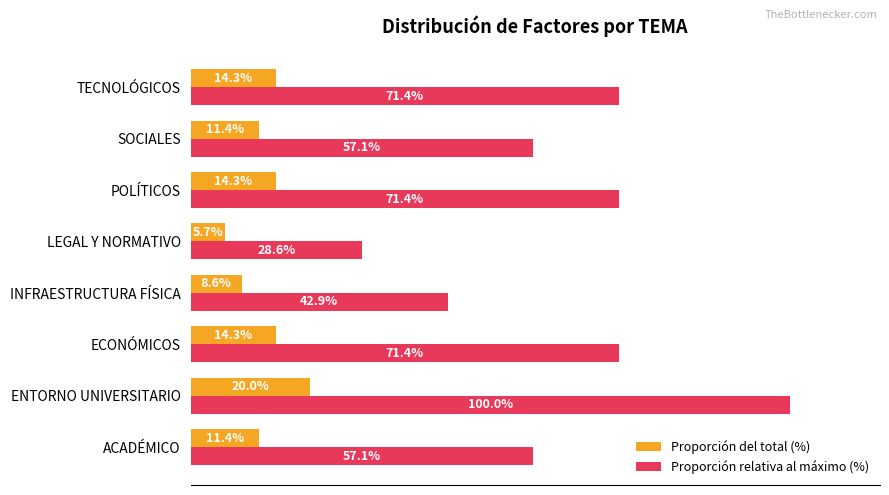

What are all the series names shown in the legend?

Proporción del total (%), Proporción relativa al máximo (%)